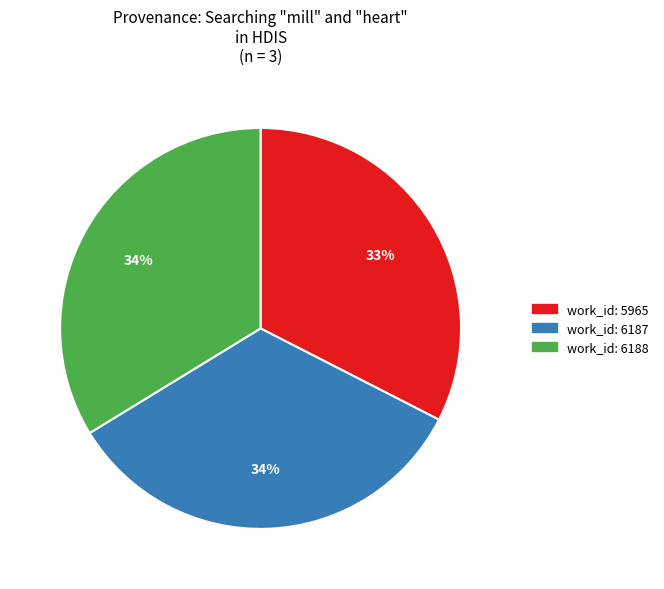

Which slice is the smallest?

work_id: 5965